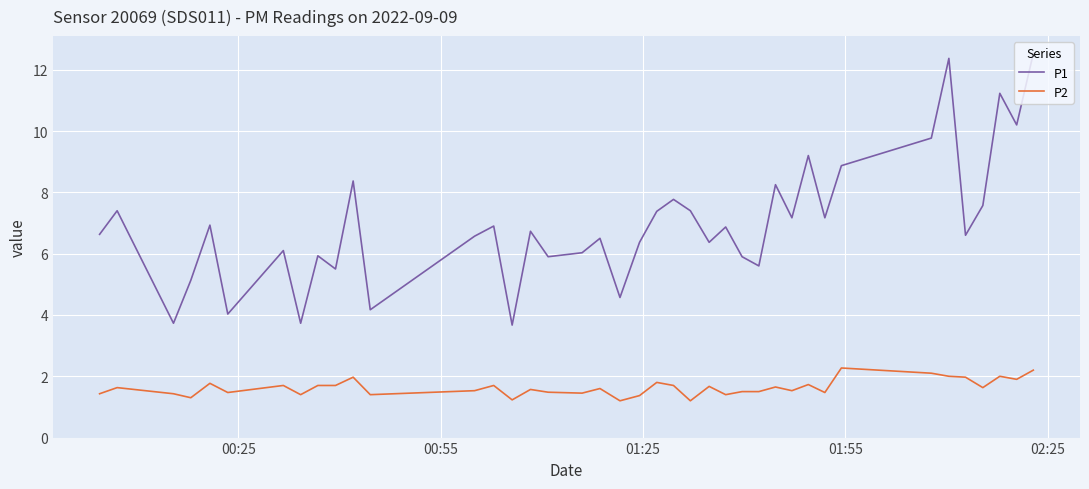

True or false: P1 and P2 intersect in this chart.

False